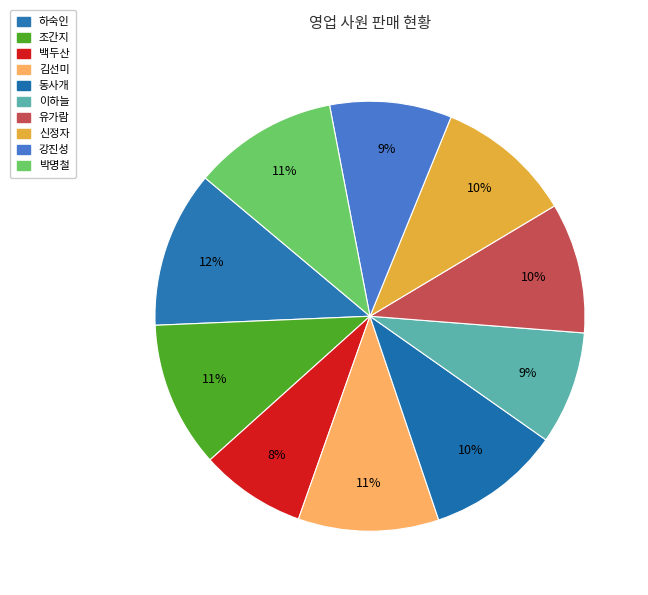

Count the number of slices in the pie.

10